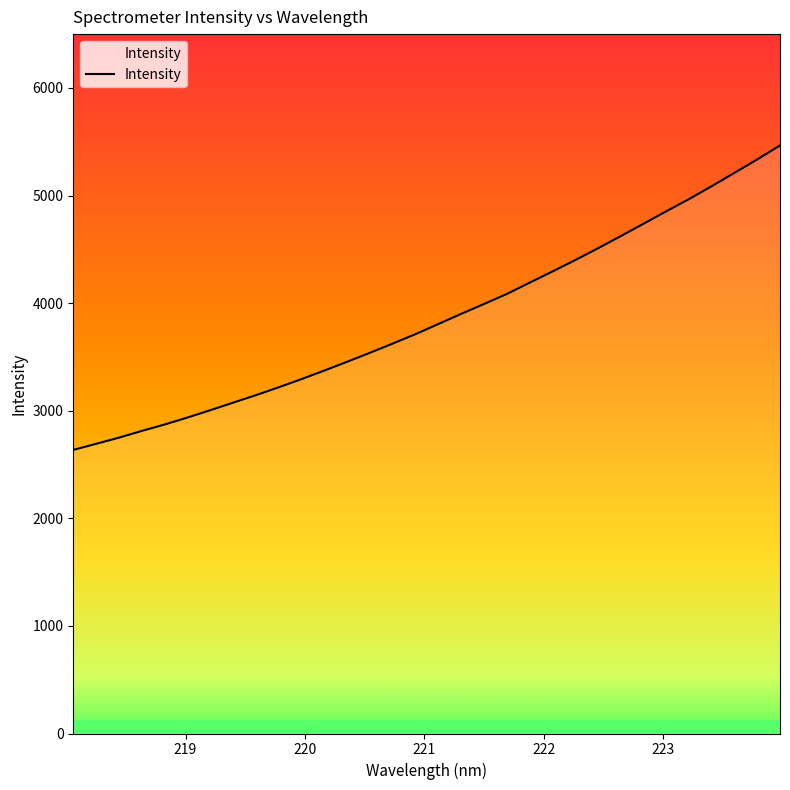

How many lines are shown in the chart?

1